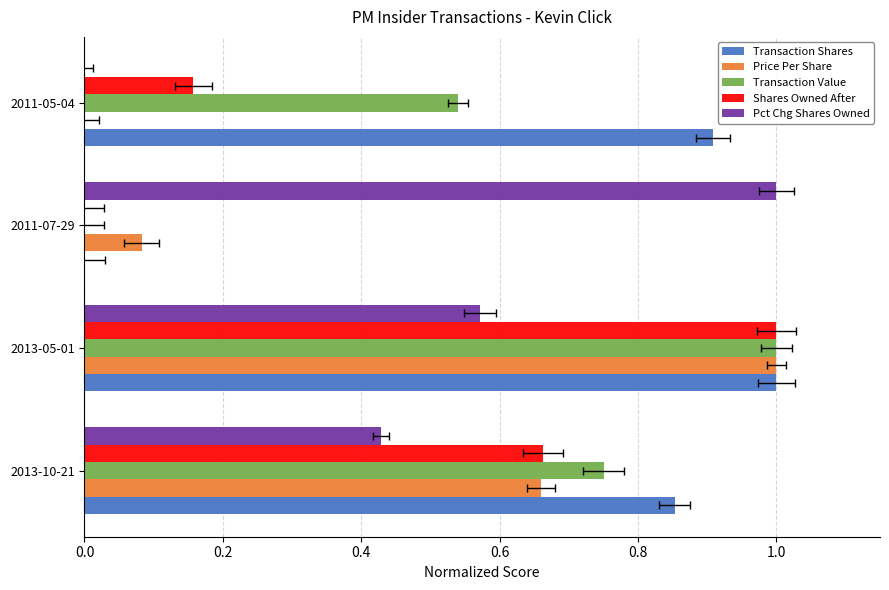

What is the value of the Pct Chg Shares Owned bar at the 1st from the left?

0.4